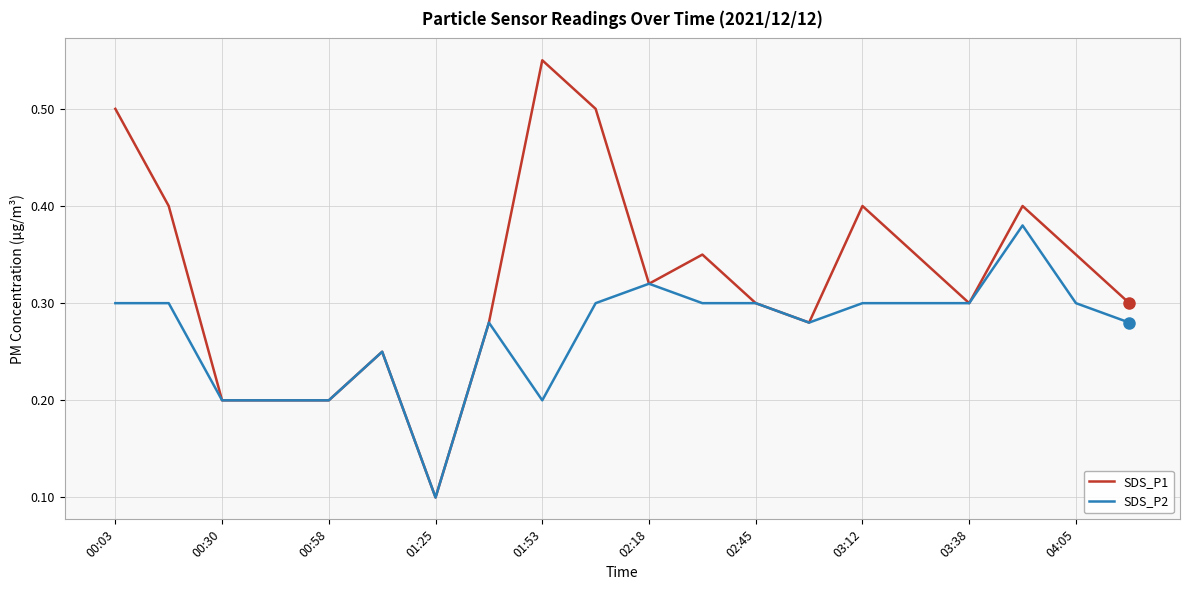

Which series has the widest spread of values?

SDS_P1